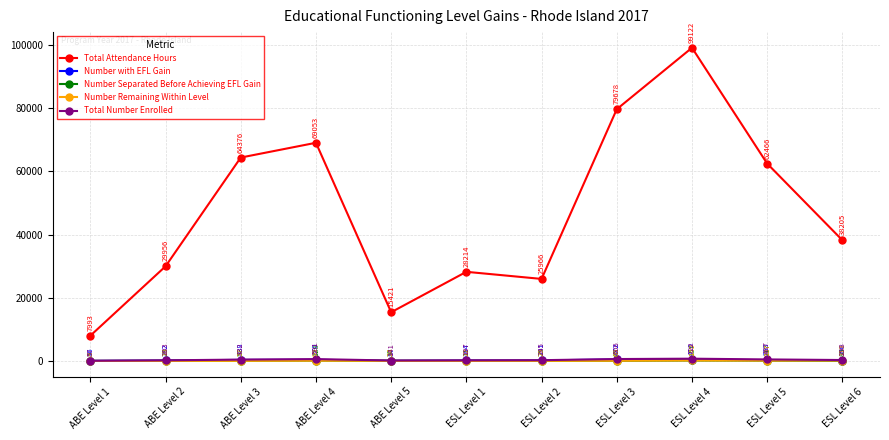

Reading left to right, what are all the values shown in this chart?

Total Attendance Hours: 7993	29956	64376	69053	15421	28214	25966	79678	99122	62466	38205
Number with EFL Gain: 46	162	338	370	87	164	191	472	416	263	100
Number Separated Before Achieving EFL Gain: 3	23	57	128	30	11	25	65	157	117	85
Number Remaining Within Level: 8	18	37	93	24	22	29	69	149	107	113
Total Number Enrolled: 57	203	432	591	141	197	245	606	722	487	298